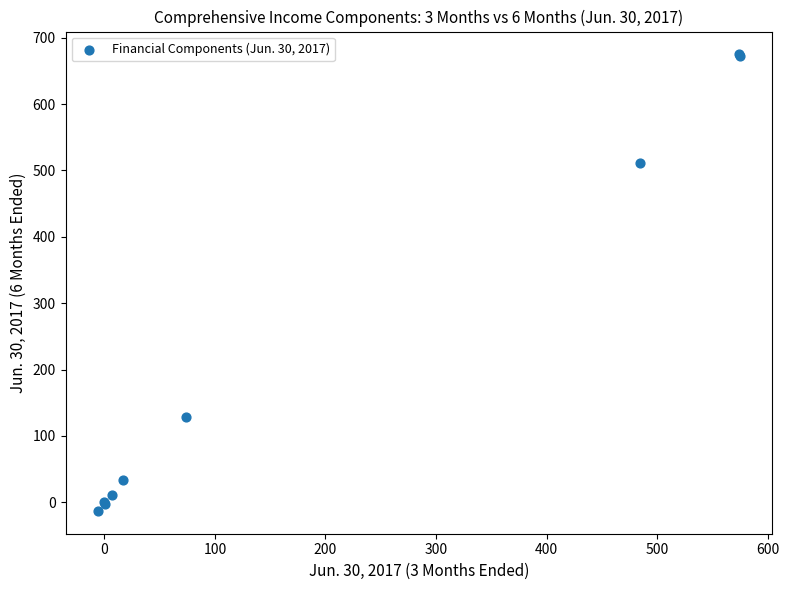

What Y value in the scatter plot is closest to 331?

511